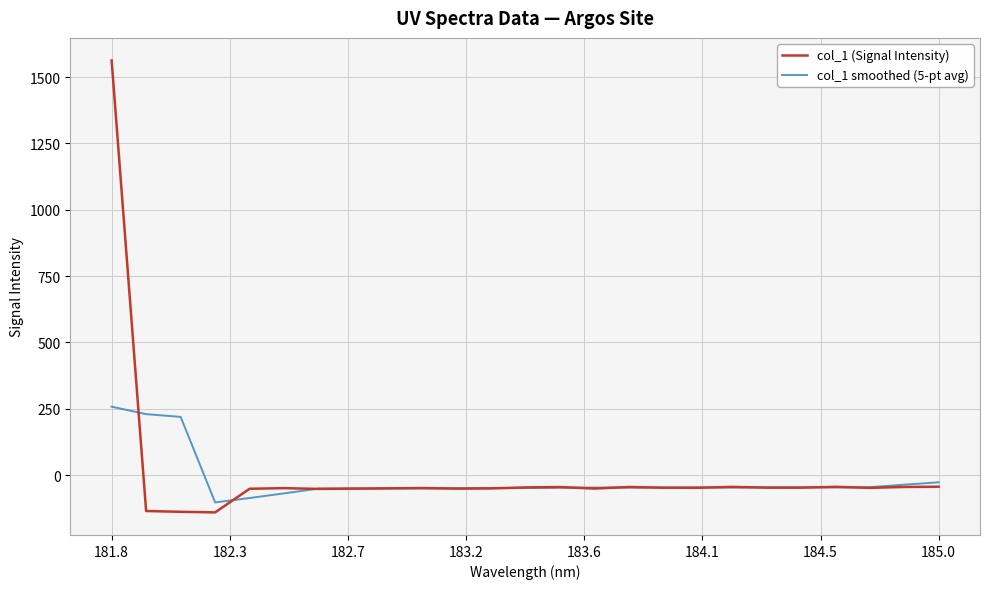

True or false: col_1 smoothed (5-pt avg) and col_1 (Signal Intensity) intersect in this chart.

True